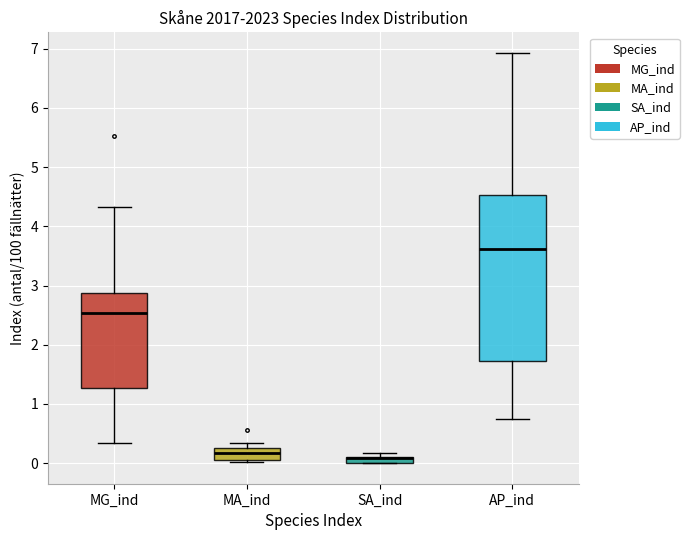

Which box is the tallest, from its lower edge to its upper edge?

AP_ind